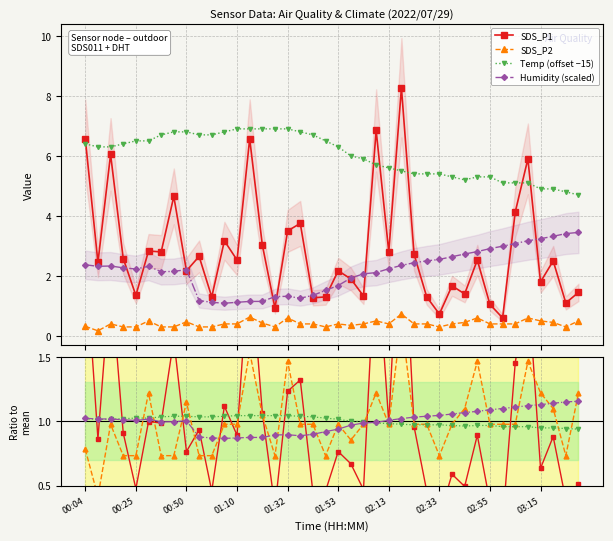

At how many categories does at least one series exceed 7?

1